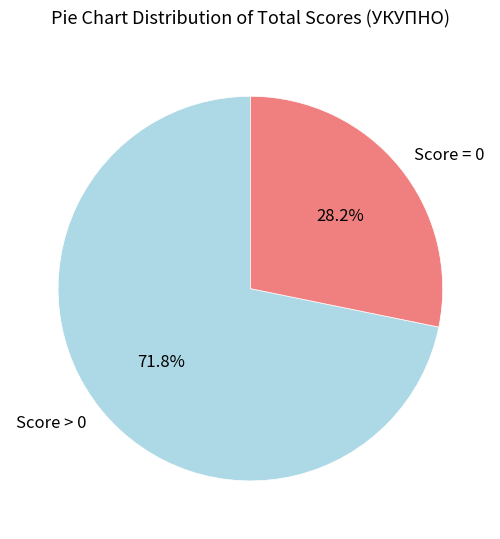

Does any single category account for the majority?

Yes